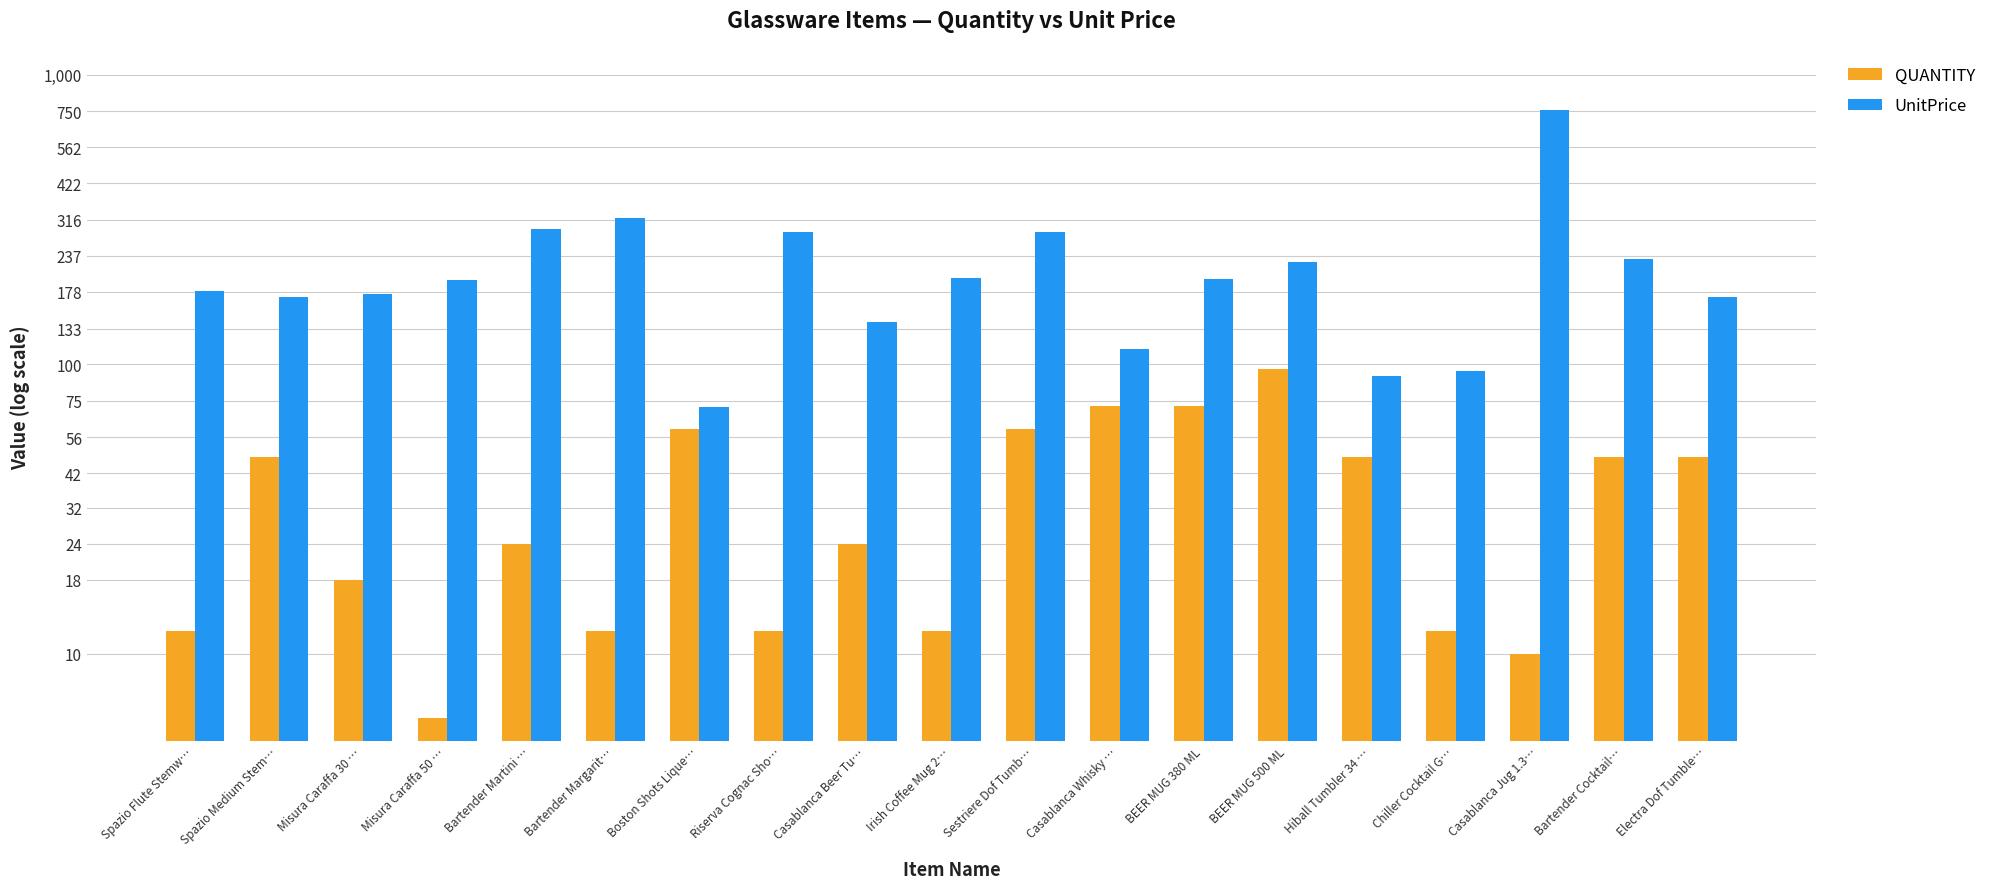

The value of UnitPrice at BEER MUG 500 ML is 375. True or false?

False